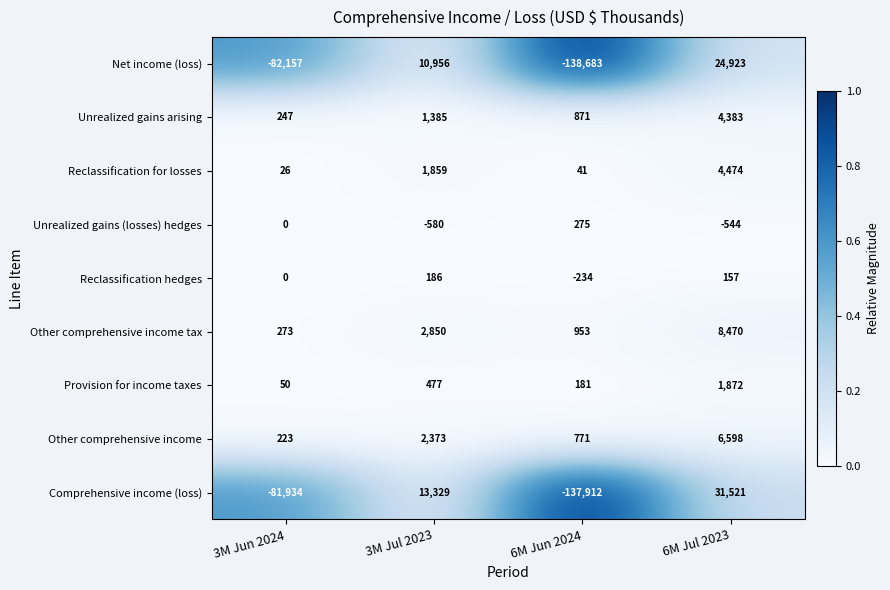

Which series changed the most between 3M Jul 2023 and 6M Jul 2023?

Comprehensive income (loss)